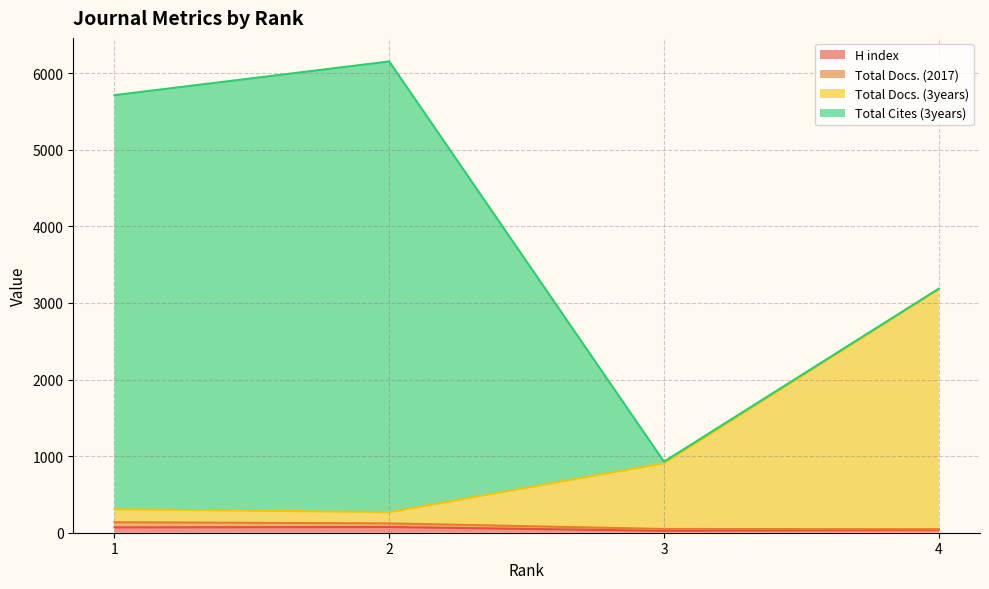

How many interior local peaks does the H index series have?

1